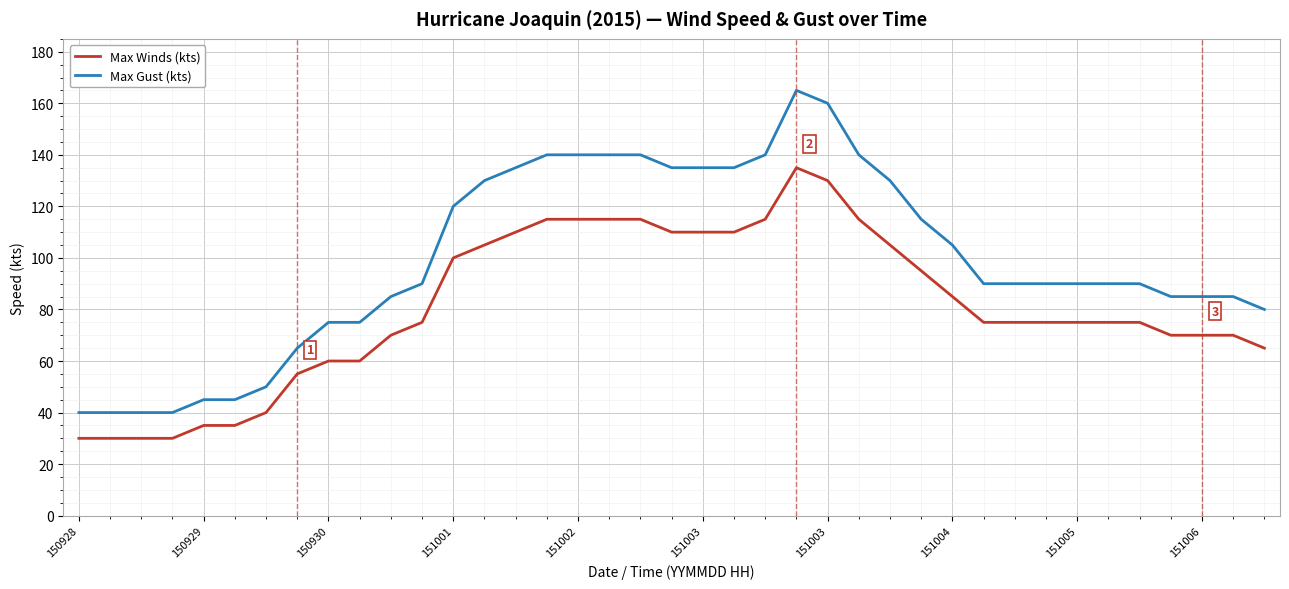

Which series has the largest total across all categories?

Max Gust (kts)